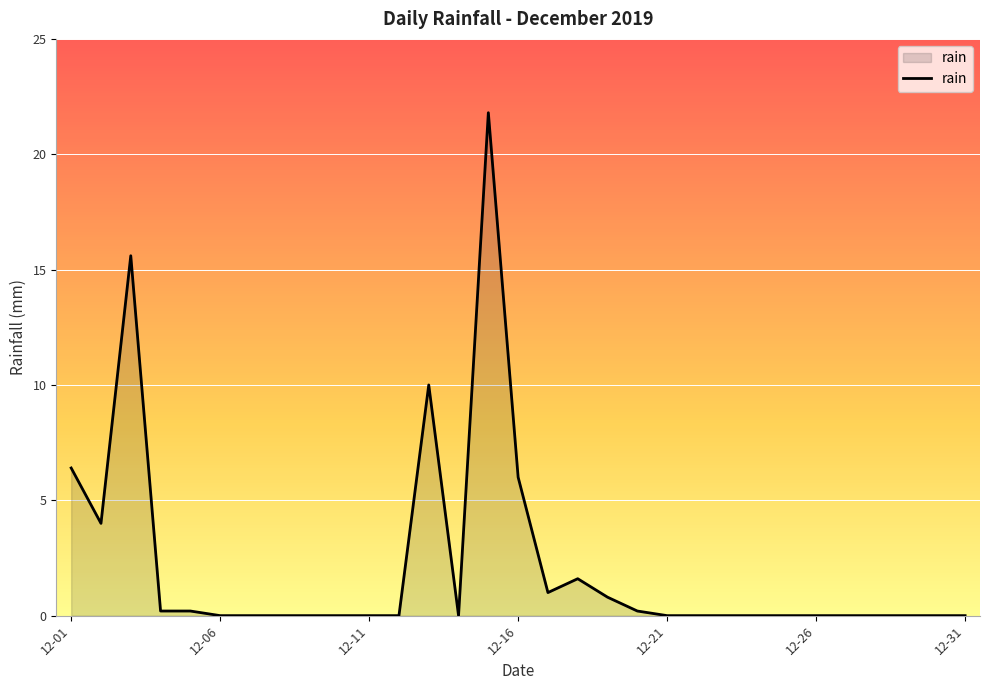

What is the difference between the maximum and minimum values?

21.8